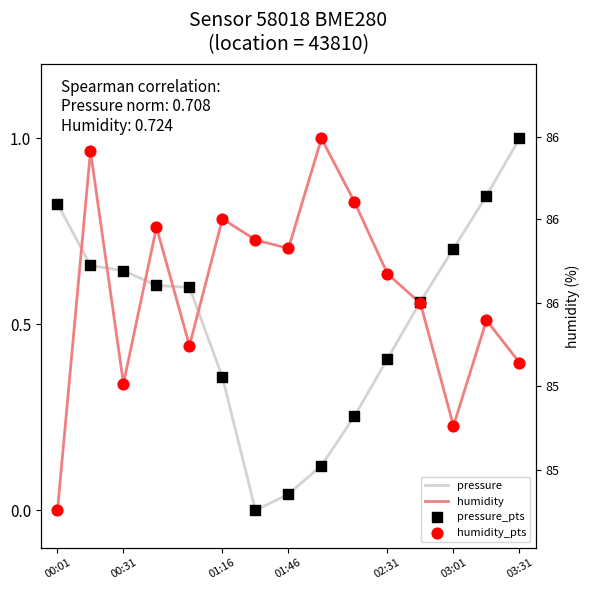

What is the total value across all series at 00:01?

1.6